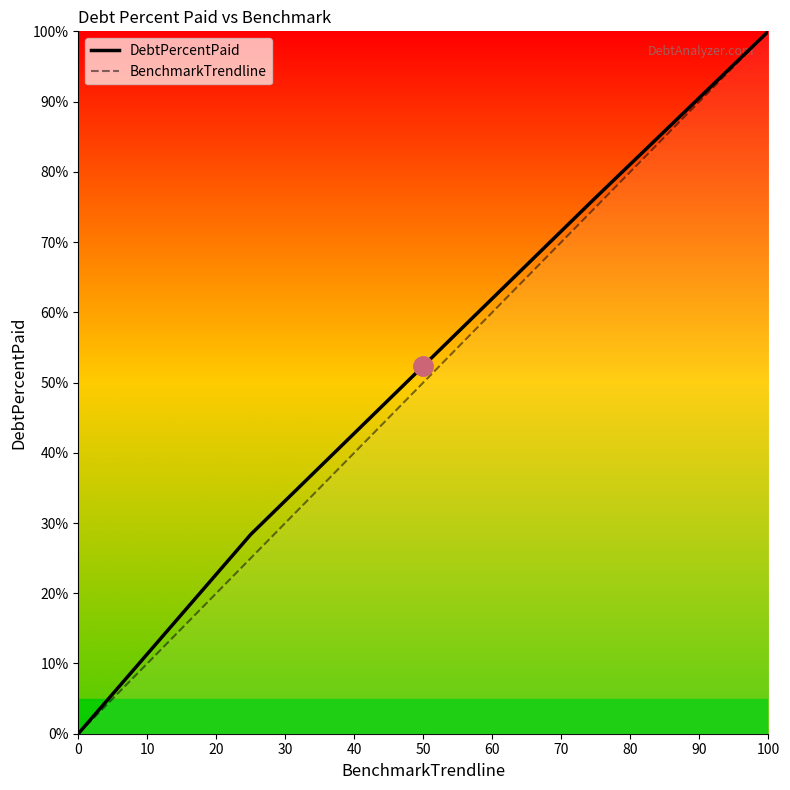

Rank the series by their average value, from highest to lowest.

DebtPercentPaid, BenchmarkTrendline